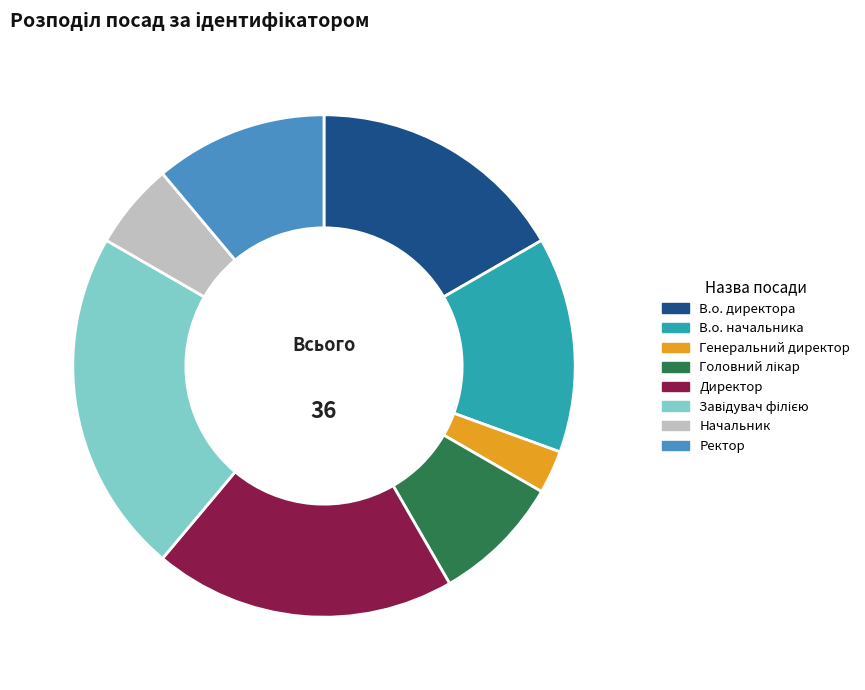

Is Ректор the majority of the pie?

No